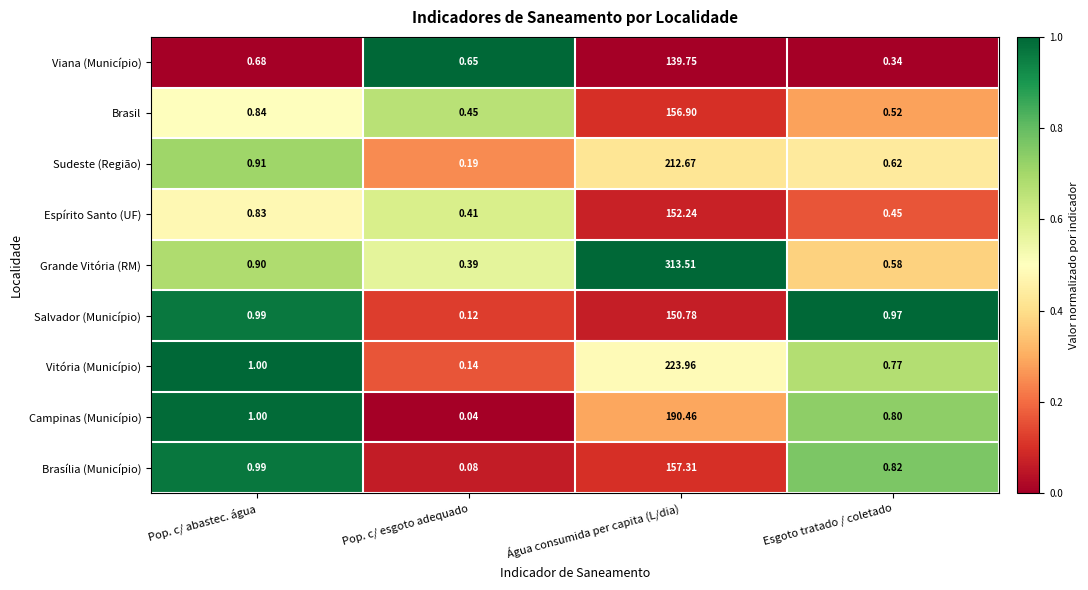

Where is Salvador (Município) nearest to the value 75?

Pop. c/ abastec. água